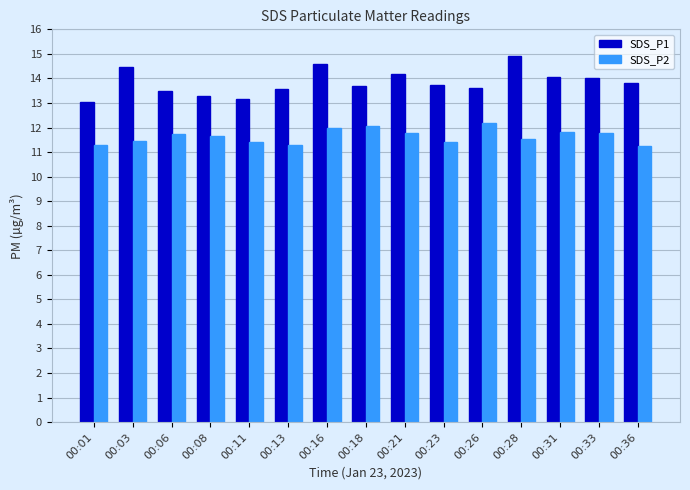

What is the difference between the second highest and minimum values in the SDS_P2 series?

0.8